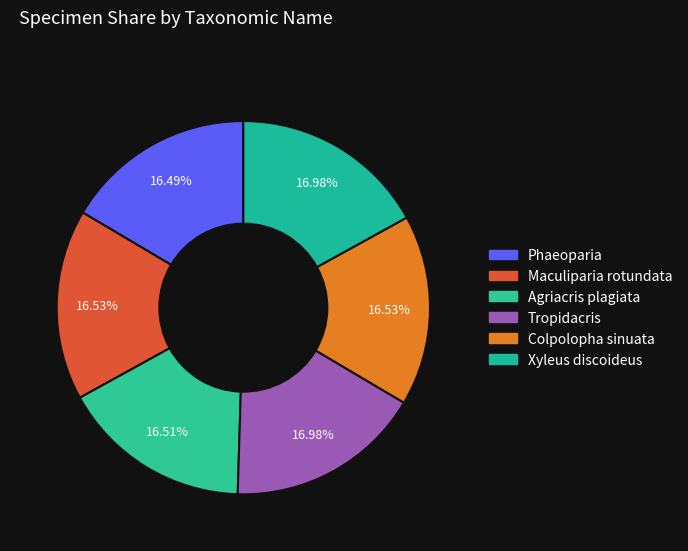

Which slice is the smallest?

Phaeoparia